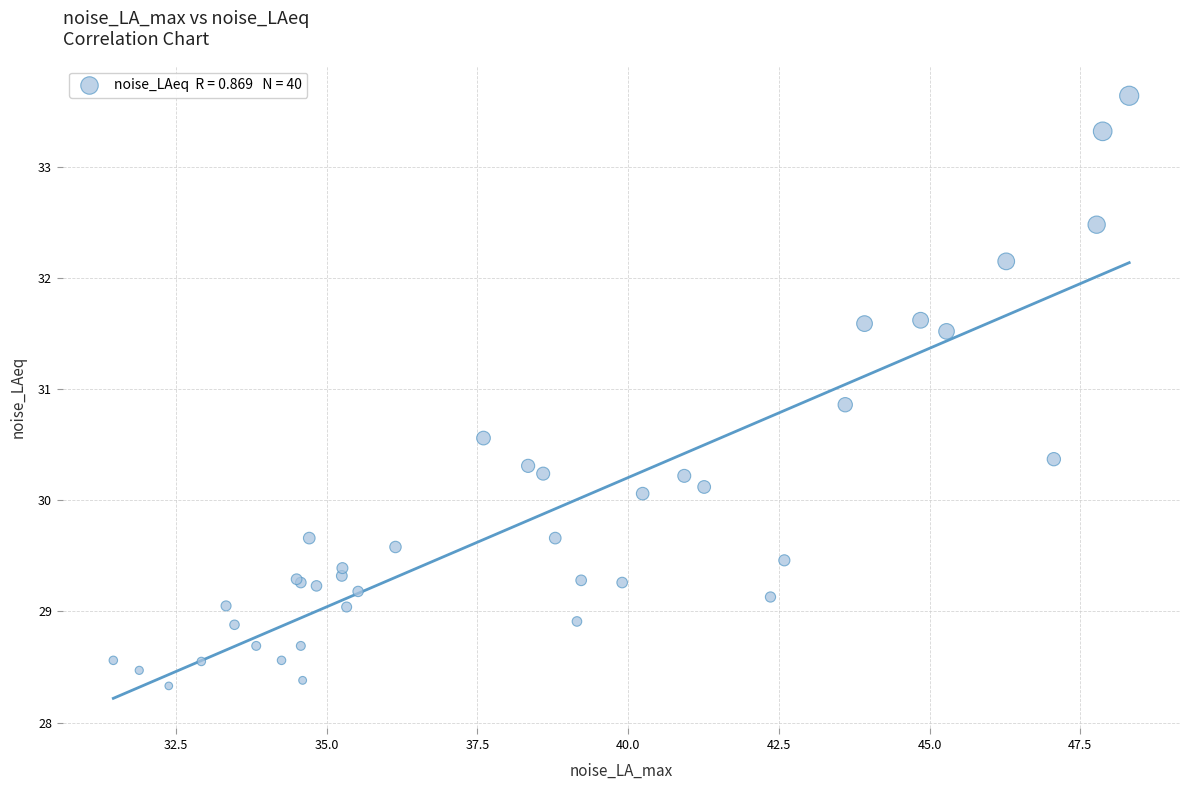

What Y value in the scatter plot is closest to 30?

30.1